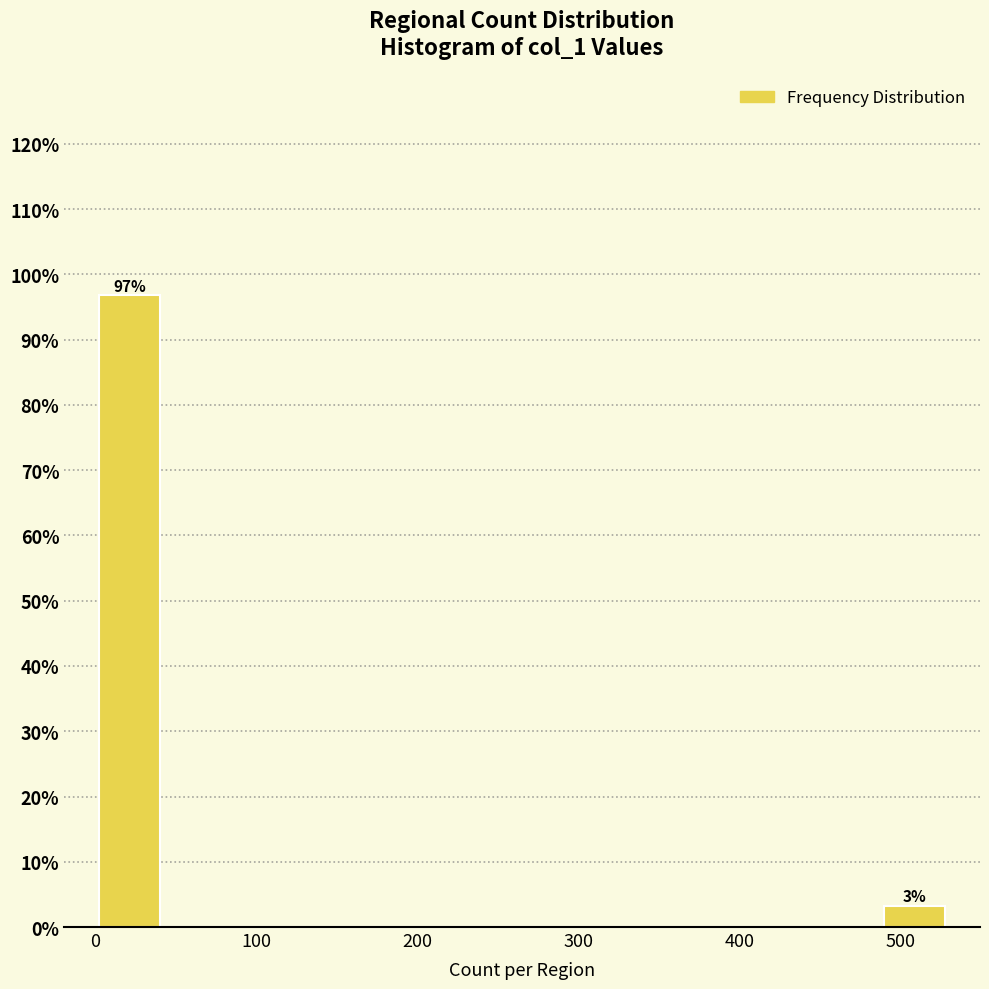

Over which range of the x-axis is the bar tallest?

0 to 40